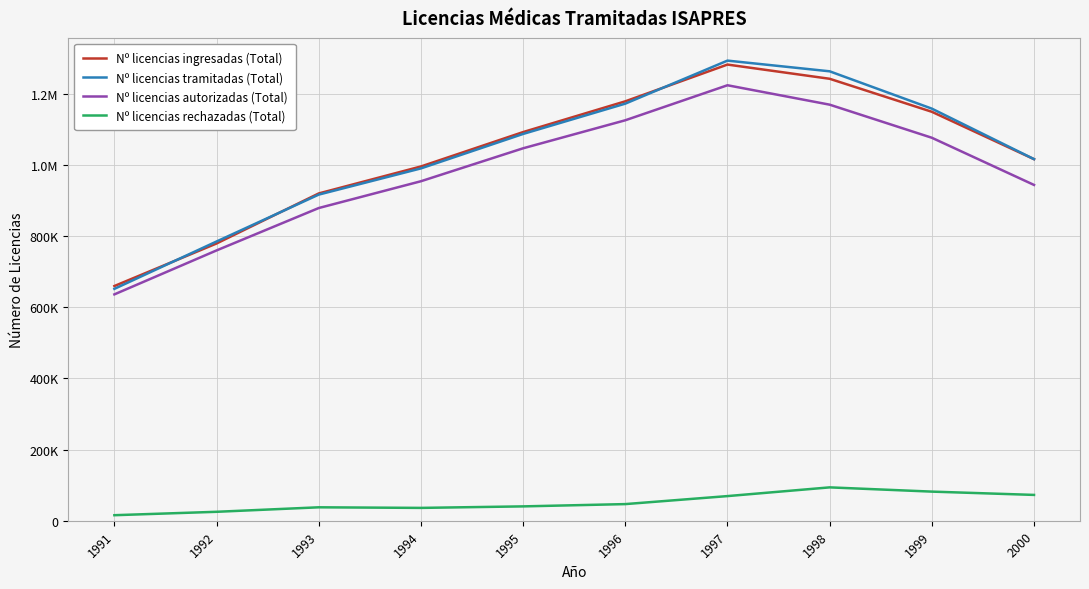

What is the spread (max minus min) of values at 1996?

1132513